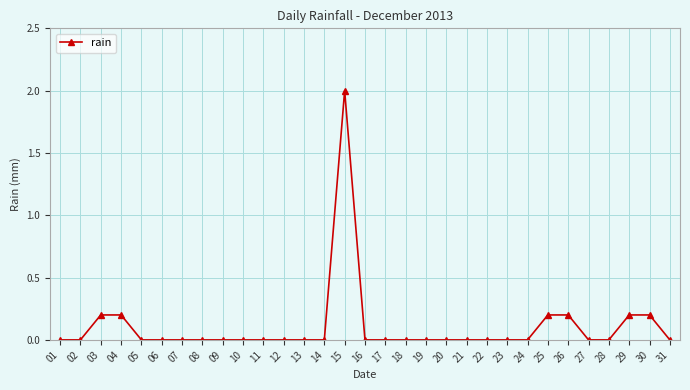

The value at 31 is 0.0. True or false?

True